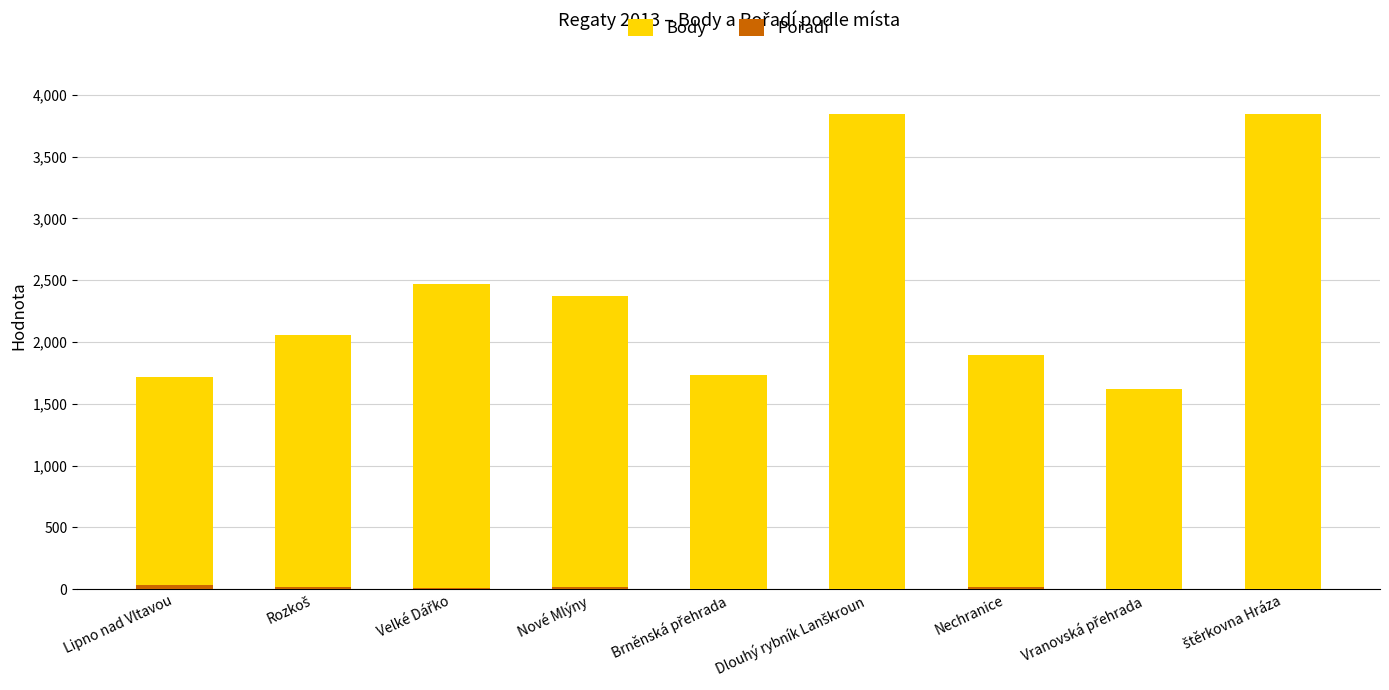

List the labels in order of Body value, smallest first.

Vranovská přehrada, Lipno nad Vltavou, Brněnská přehrada, Nechranice, Rozkoš, Nové Mlýny, Velké Dářko, Dlouhý rybník Lanškroun, štěrkovna Hráza